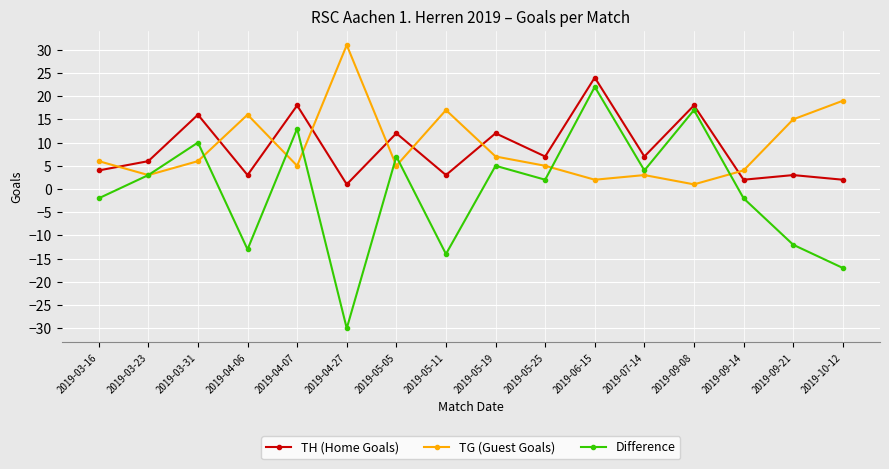

After their last crossing, which series has the higher values: Difference or TG (Guest Goals)?

TG (Guest Goals)